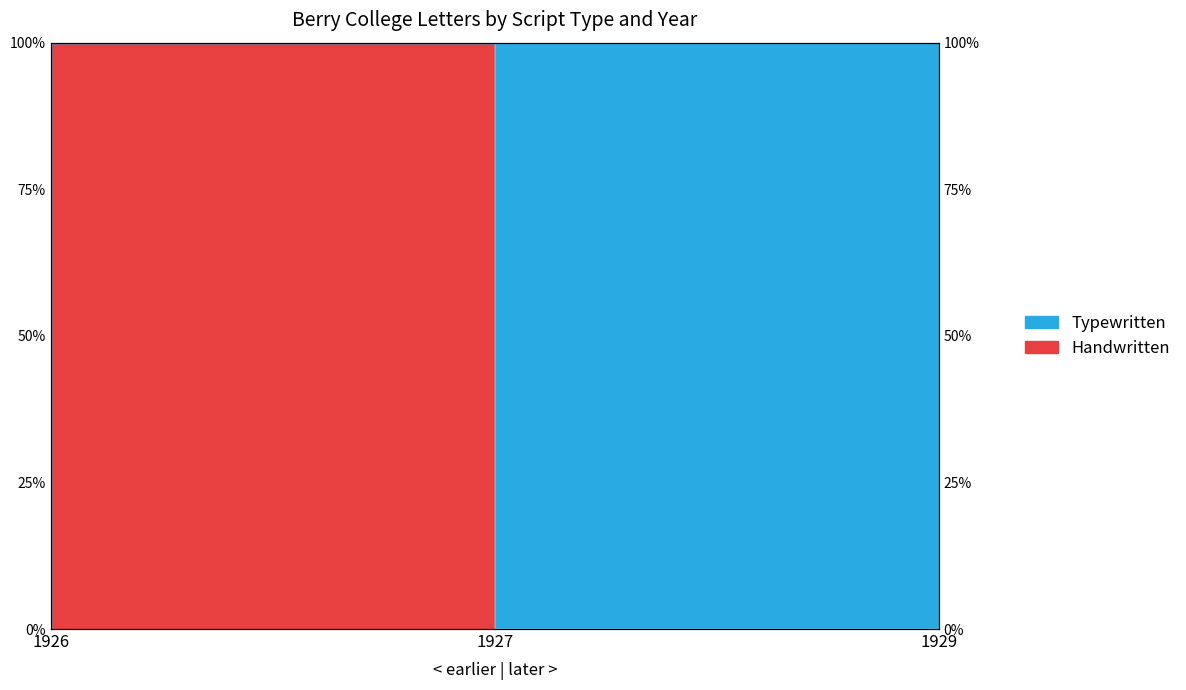

What is the difference between the maximum and second lowest values?

100